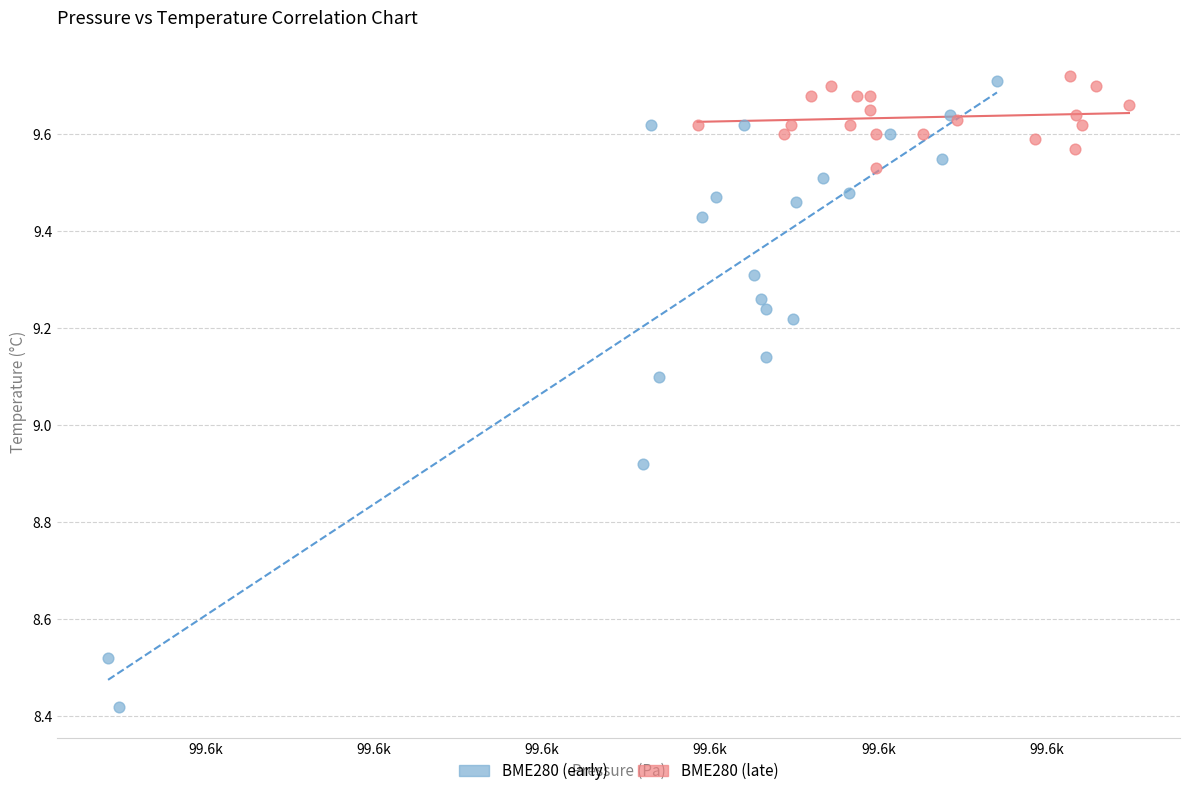

Which series has the largest Y range (max minus min)?

BME280 (early)